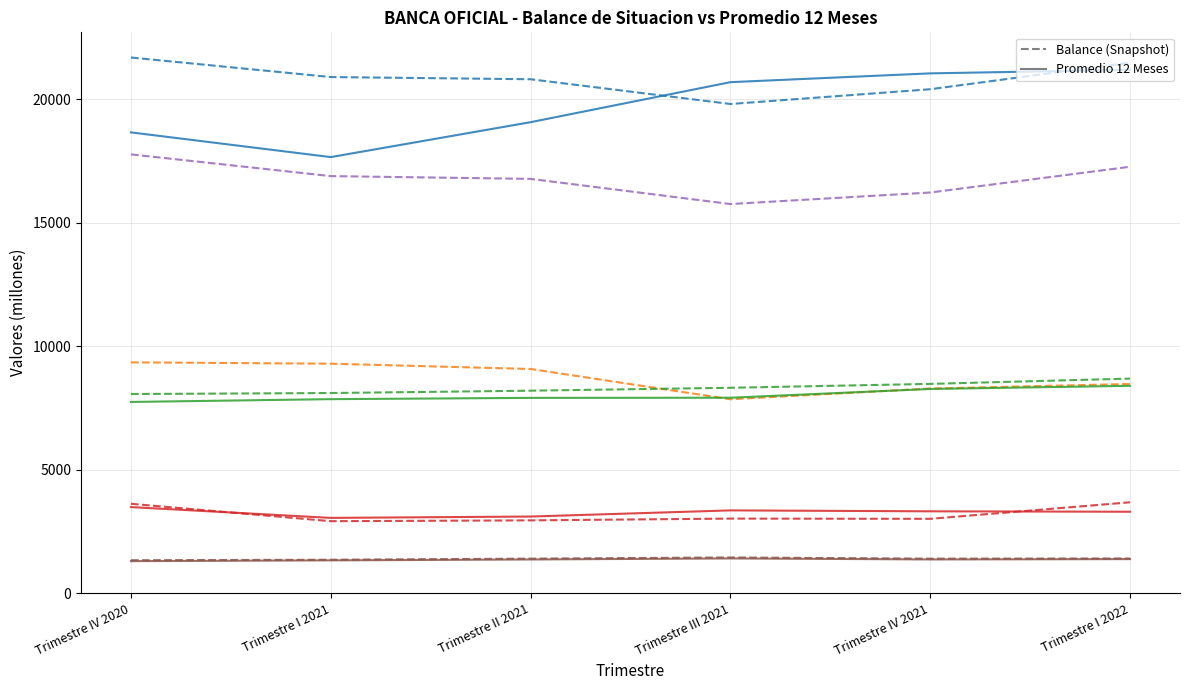

What is the total value across all series at Trimestre IV 2020?

93013.4